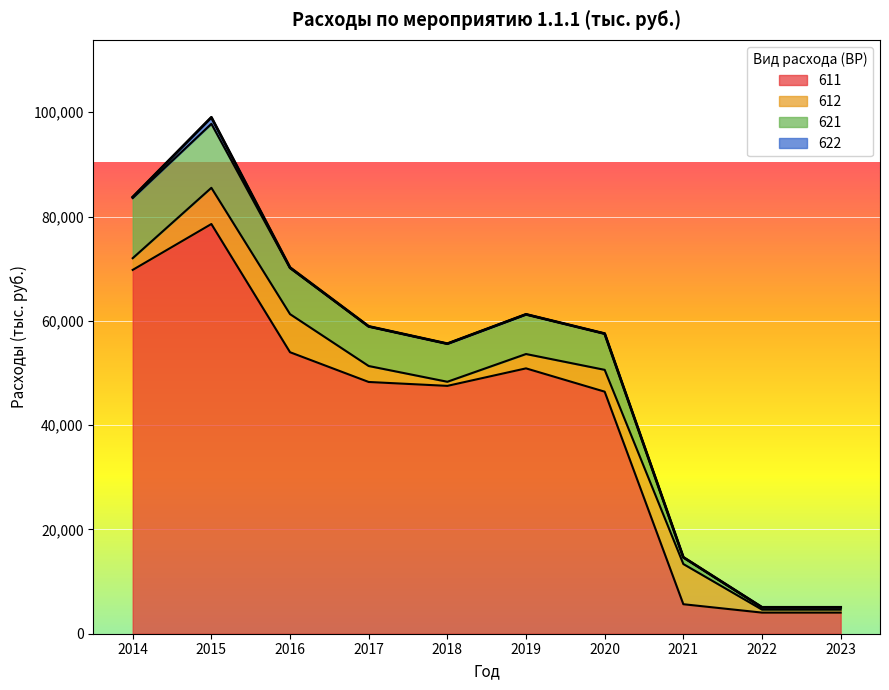

True or false: 611 and 621 intersect in this chart.

False